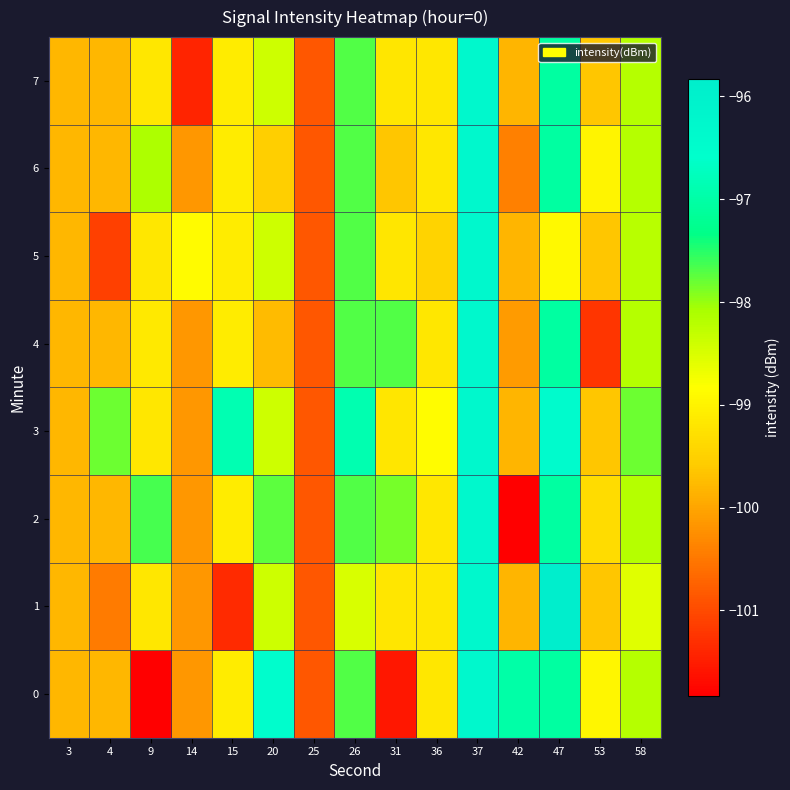

At 53, list the series in order from largest to smallest.

0, 6, 2, 1, 3, 5, 7, 4